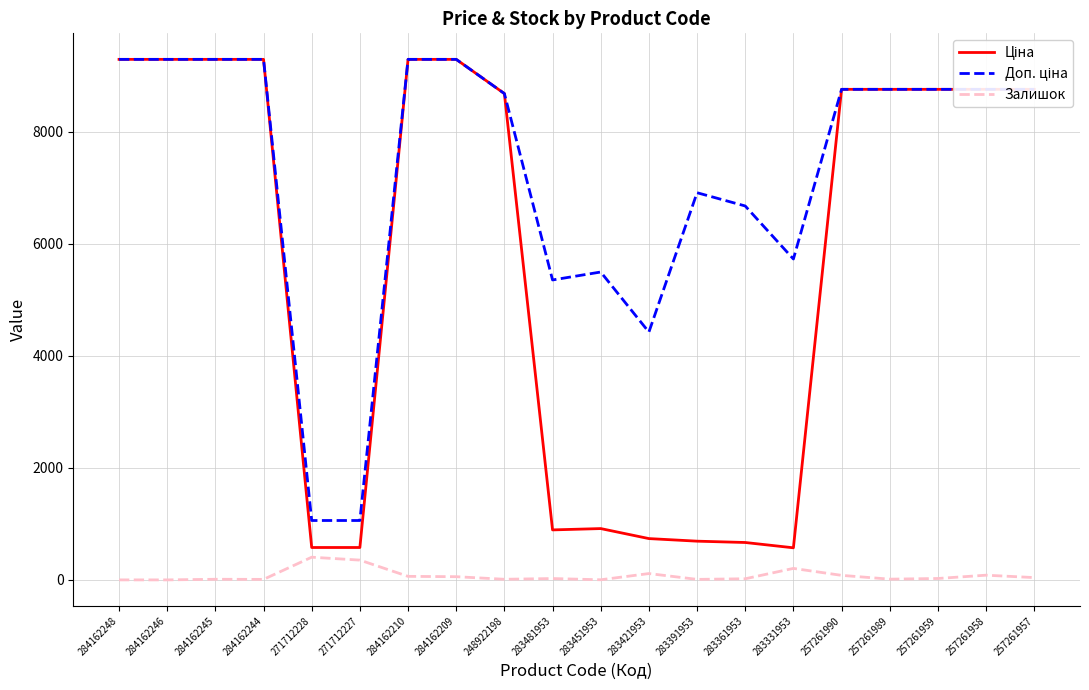

What is the total value across all series at 283331953?

6504.7